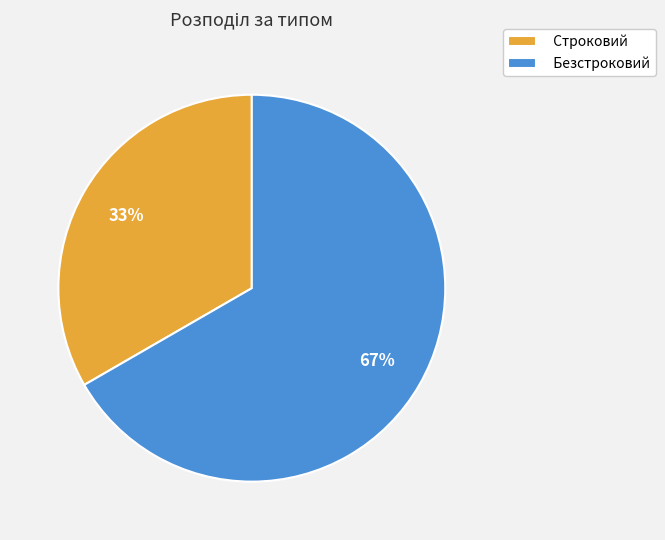

How many segments does this pie chart have?

2